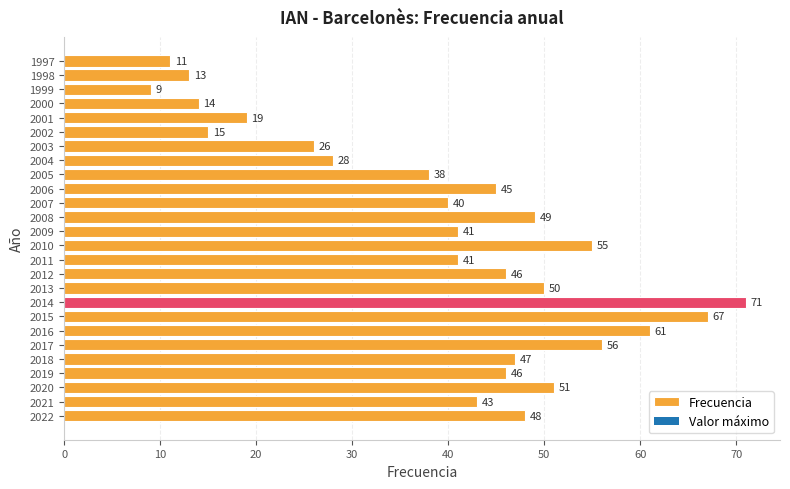

What is the maximum value shown in the chart?

71